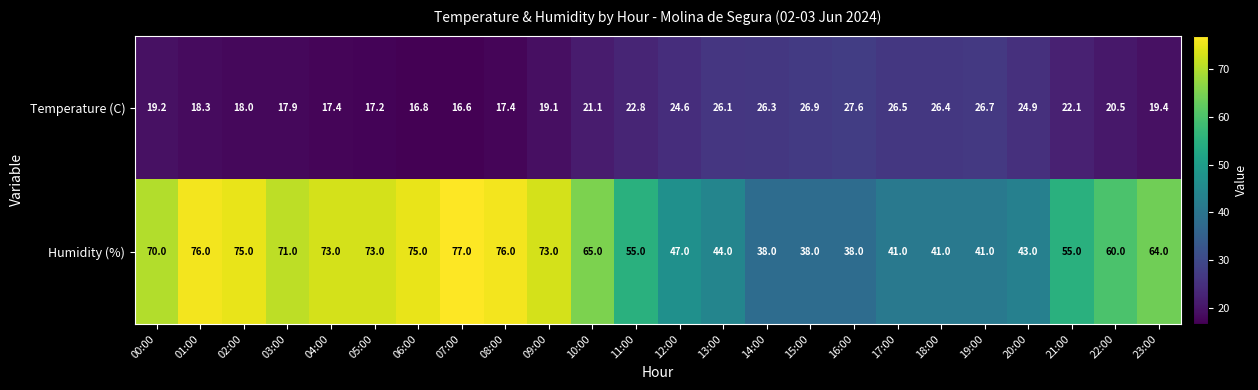

What is the spread (max minus min) of values at 16:00?

10.4